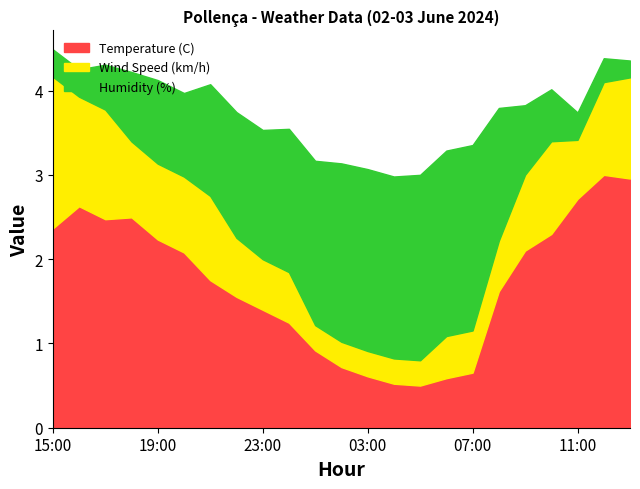

What is the highest value of the Temperature (C) series?

3.0